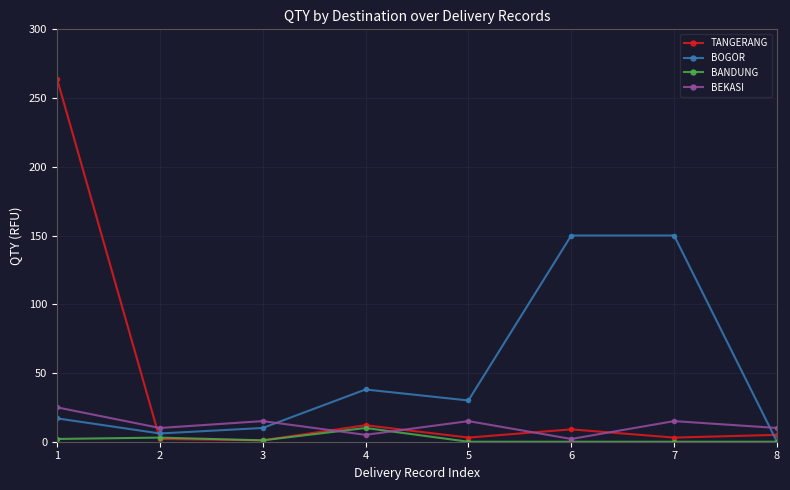

Rank the series by their average value, from lowest to highest.

BANDUNG, BEKASI, TANGERANG, BOGOR